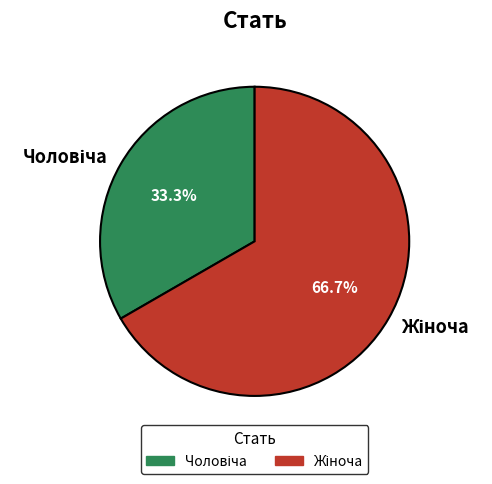

Is there a majority slice in this chart?

Yes